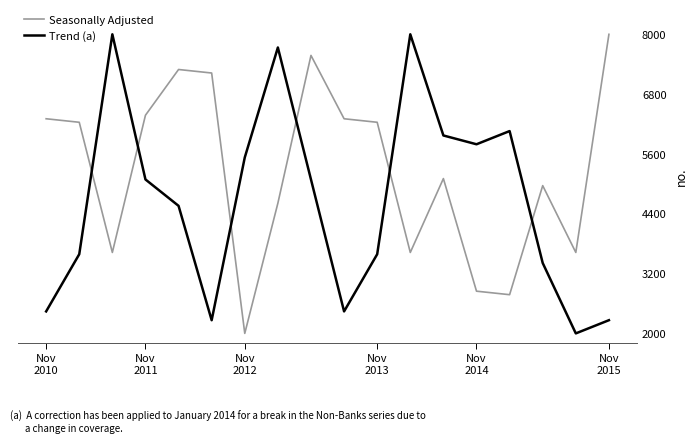

In Trend (a), how many points are lower than both neighbors (excluding endpoints)?

4